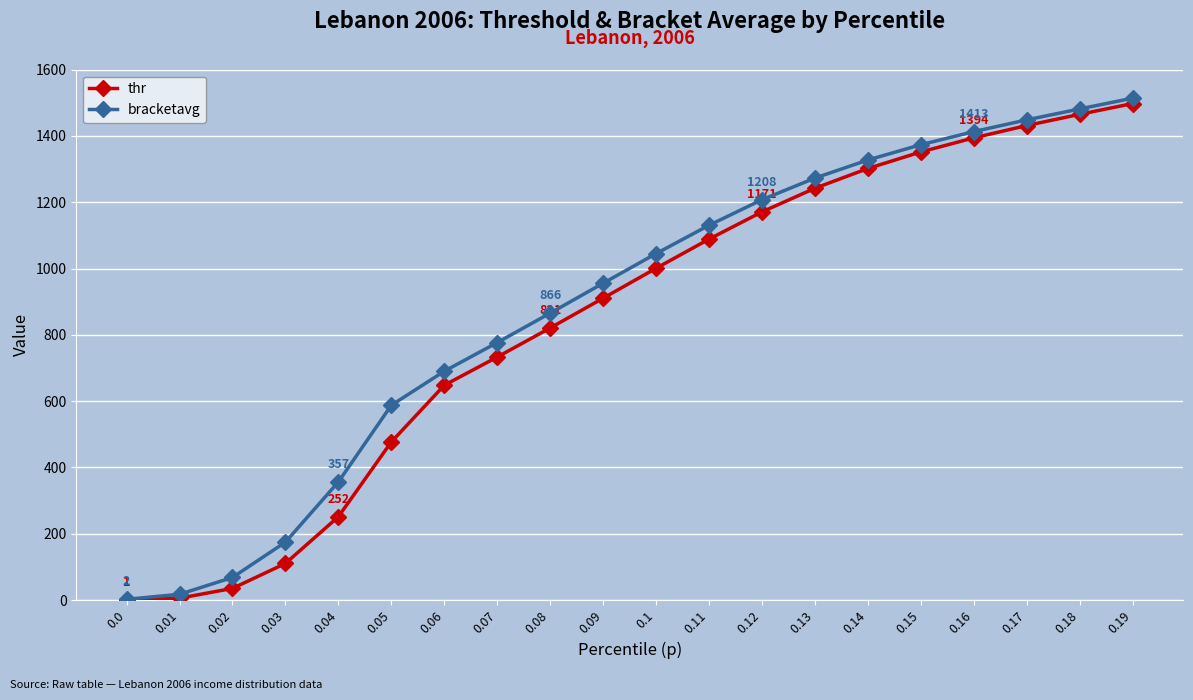

What position from the right is 0.01?

19